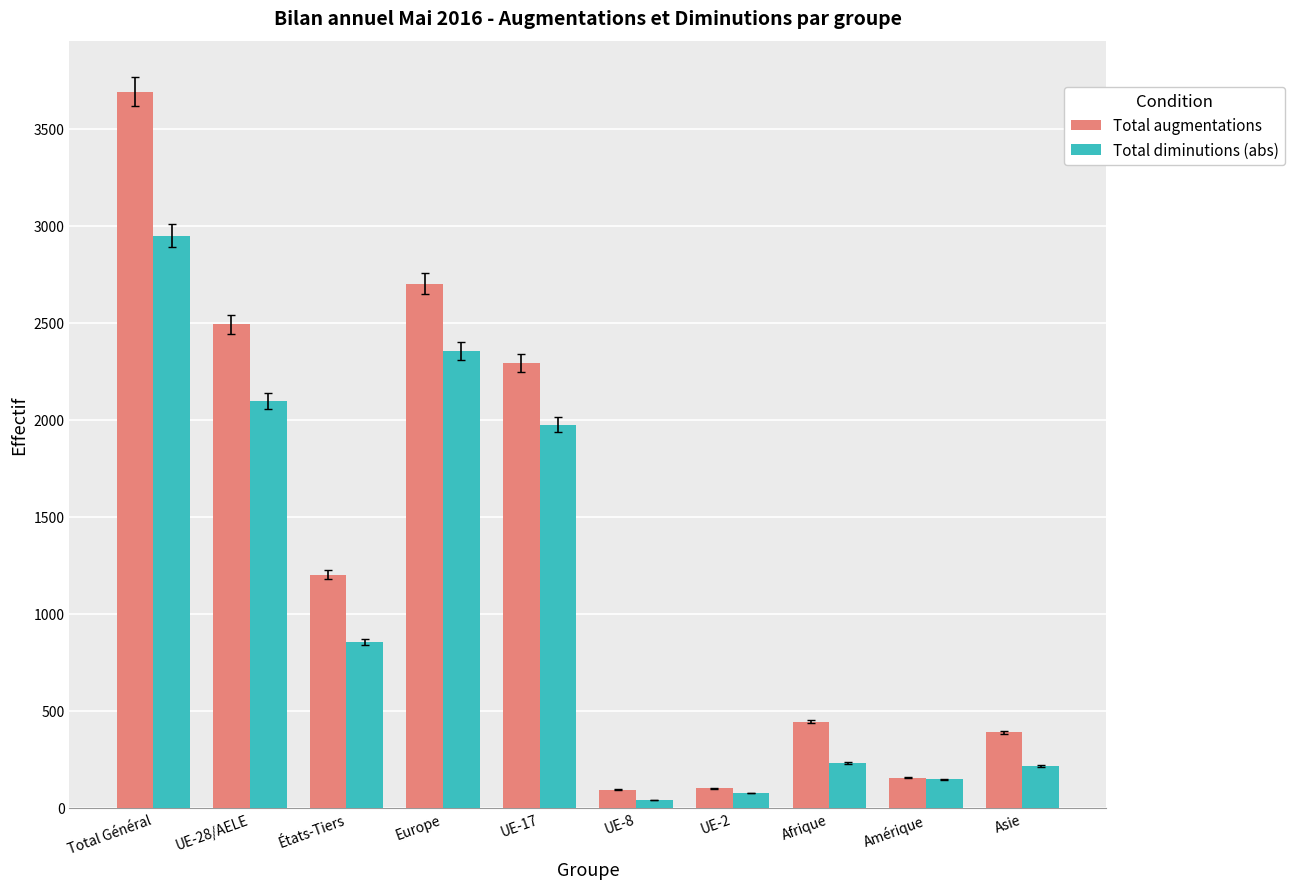

What is the difference between the Total diminutions (abs) values at UE-17 and UE-28/AELE?

122